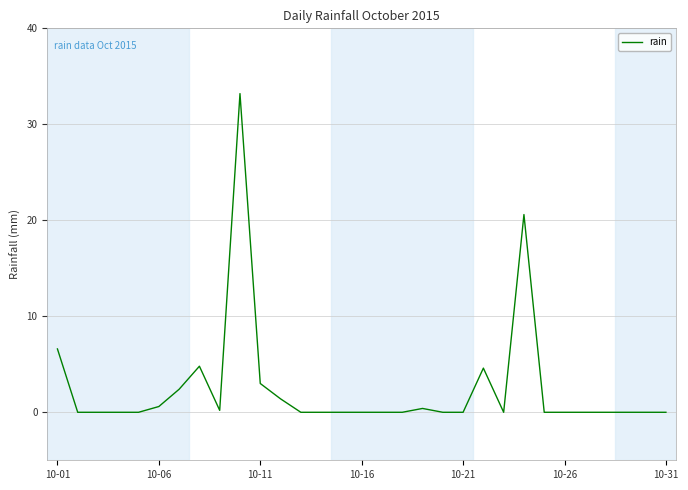

How many lines are shown in the chart?

1